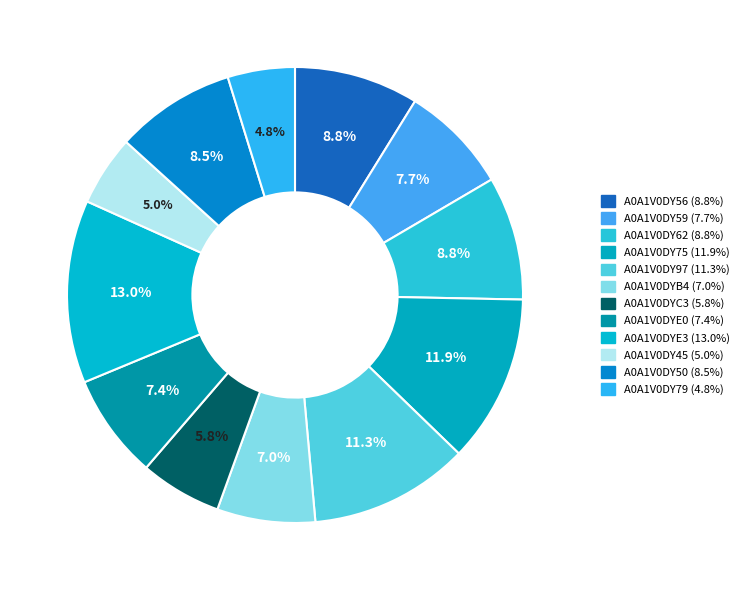

How many segments does this pie chart have?

12